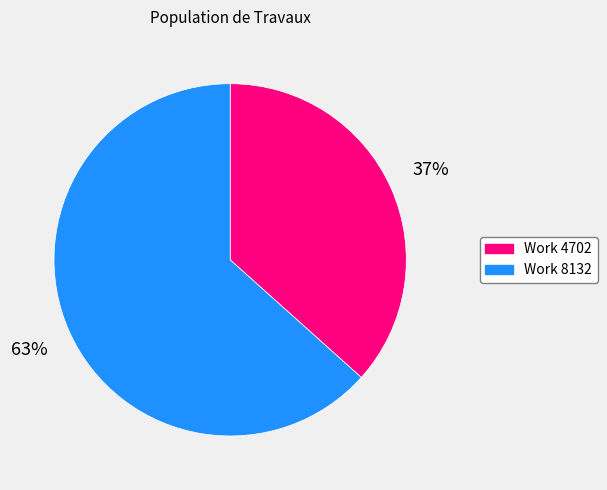

True or false: Work 4702 accounts for 29% of the total.

False